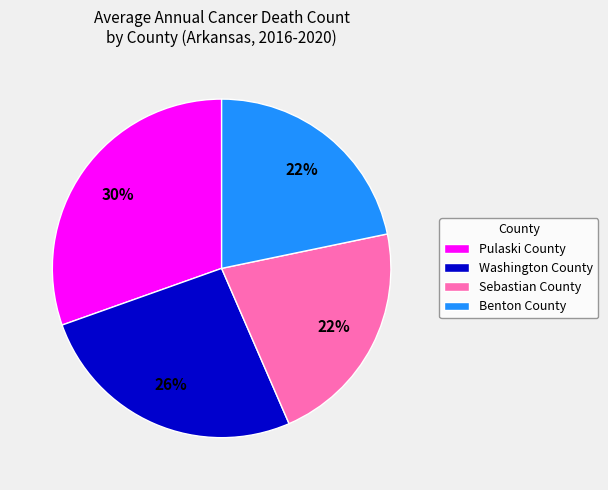

Is there any slice that represents more than half of the pie?

No